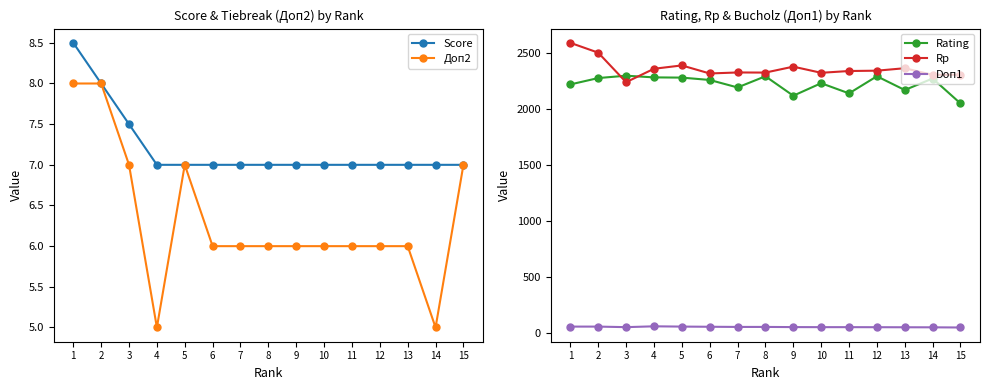

Reading left to right, transcribe all the data shown in this chart.

Score: 8.5	8.0	7.5	7.0	7.0	7.0	7.0	7.0	7.0	7.0	7.0	7.0	7.0	7.0	7.0
Доп2: 8.0	8.0	7.0	5.0	7.0	6.0	6.0	6.0	6.0	6.0	6.0	6.0	6.0	5.0	7.0
Rating: 2220.0	2277.0	2298.0	2283.0	2281.0	2260.0	2193.0	2293.0	2119.0	2231.0	2140.0	2293.0	2170.0	2273.0	2050.0
Rp: 2592.0	2504.0	2240.0	2360.0	2390.0	2318.0	2327.0	2326.0	2379.0	2324.0	2340.0	2343.0	2365.0	2305.0	2308.0
Doп1: 54.5	54.5	49.5	57.0	54.5	53.0	51.5	51.5	50.0	49.5	49.5	49.0	48.5	48.0	46.5